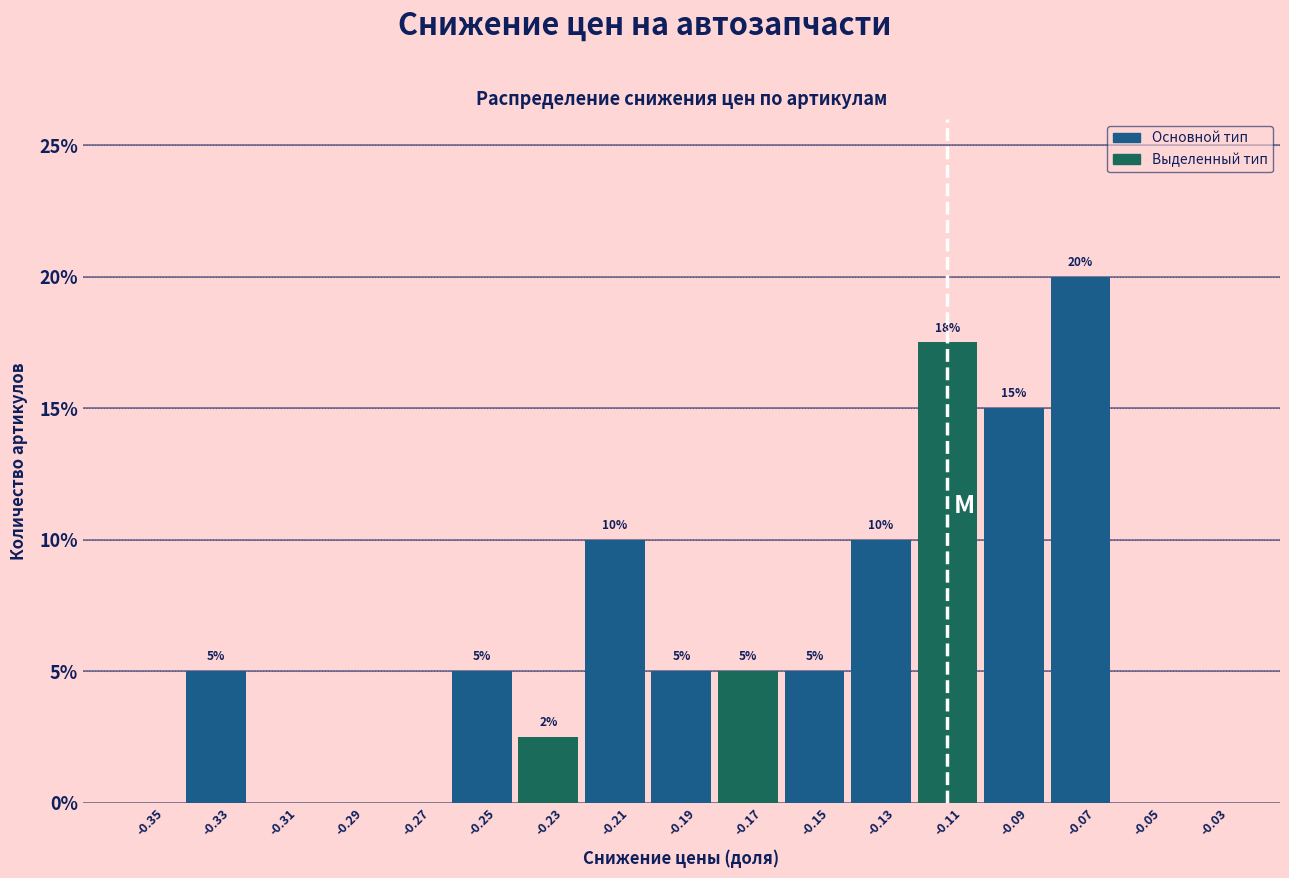

Which range on the x-axis has the tallest bar?

-0.08 to -0.06